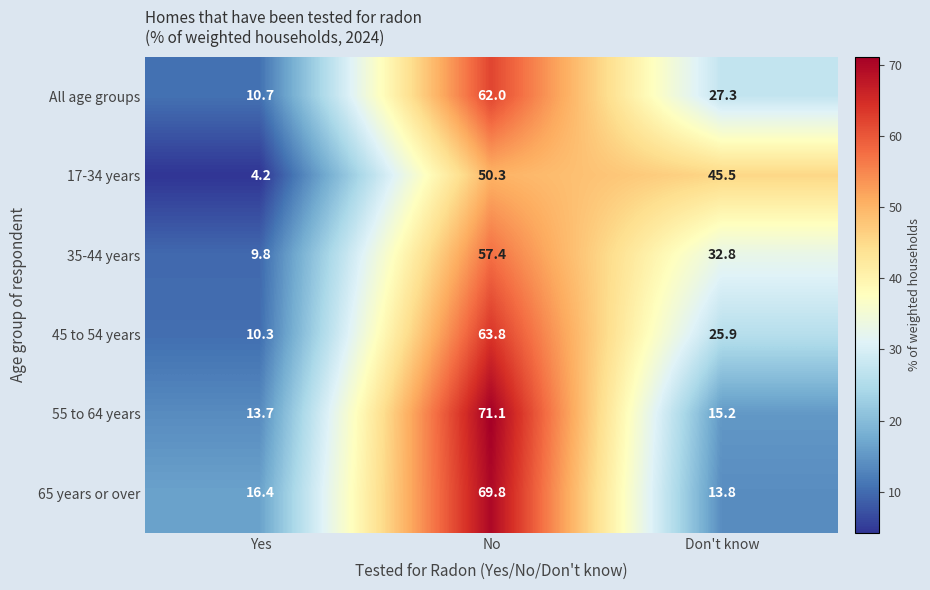

Is it true that 45 to 54 years equals 63.8 at No?

True